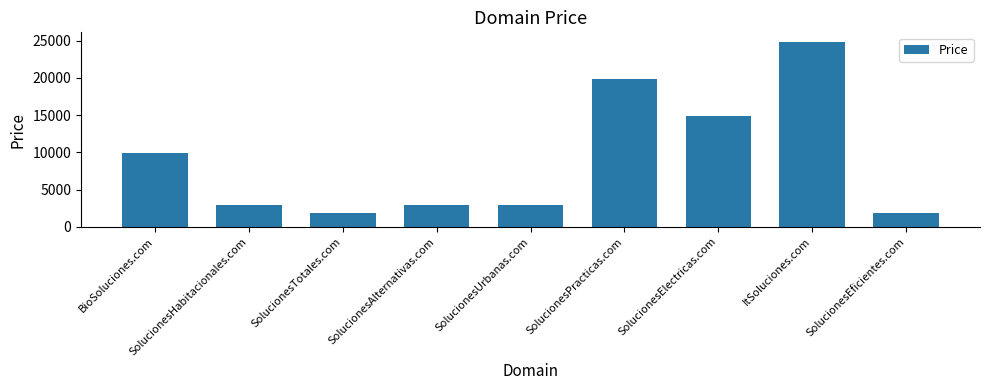

How many bars are there in total?

9